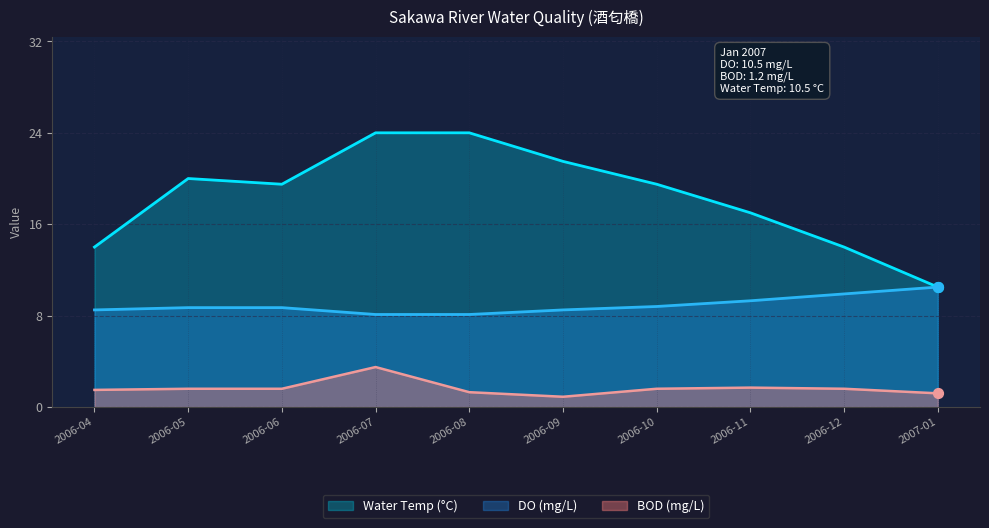

Which series contains the highest Y value?

Water Temp